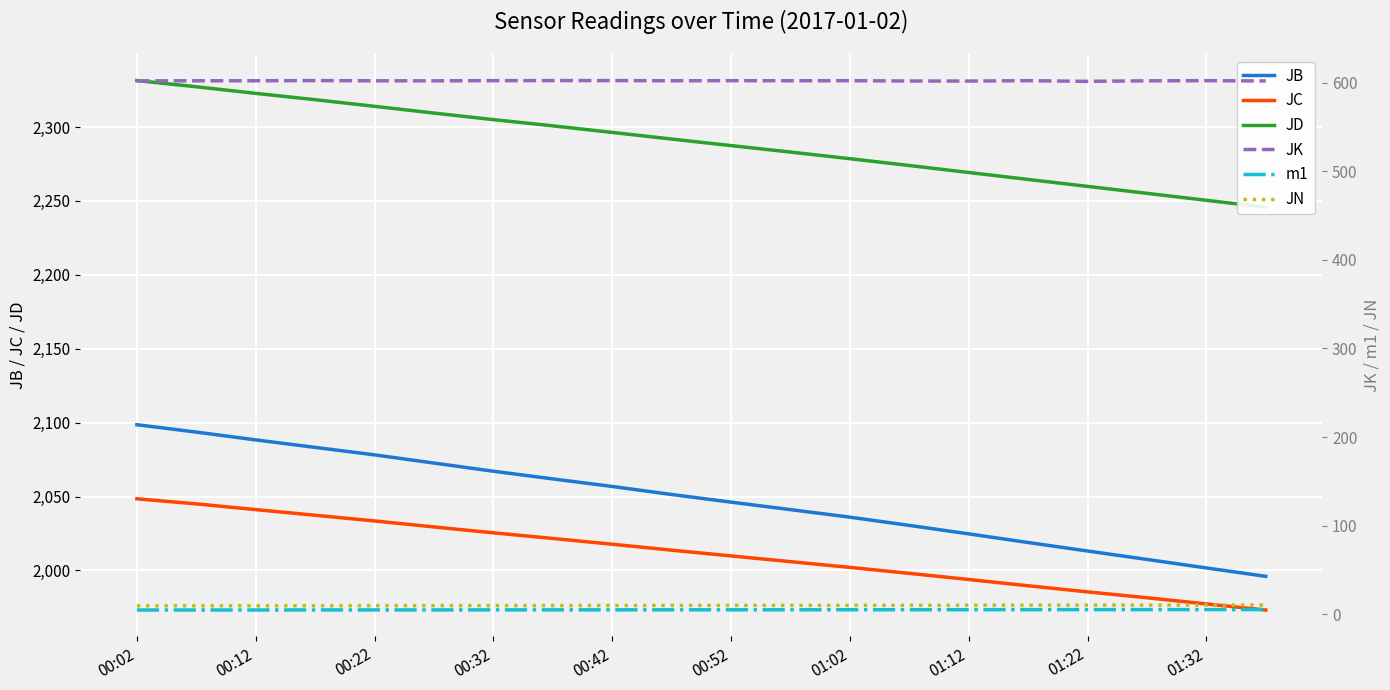

Which series has the largest total across all categories?

JD